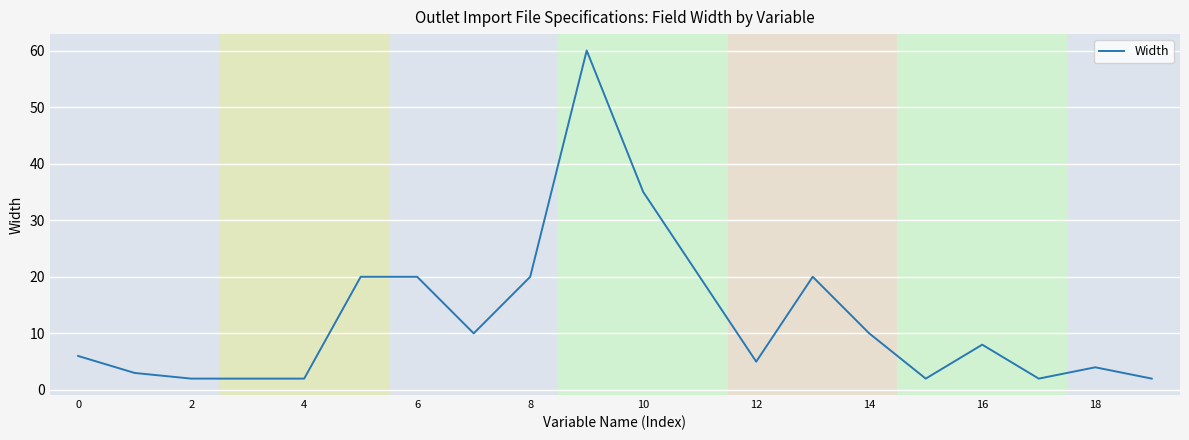

What is the maximum value shown in the chart?

60